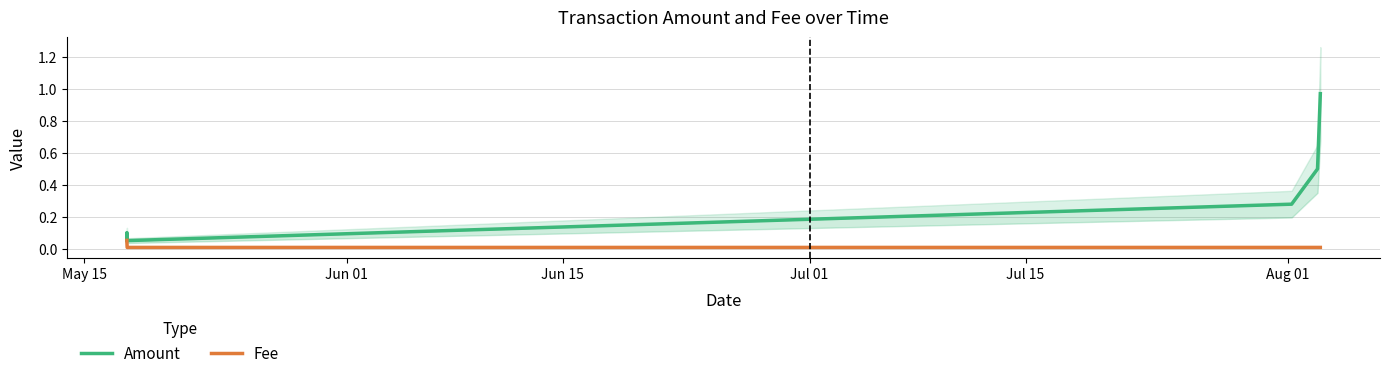

Rank the series by their maximum value, from lowest to highest.

Fee, Amount